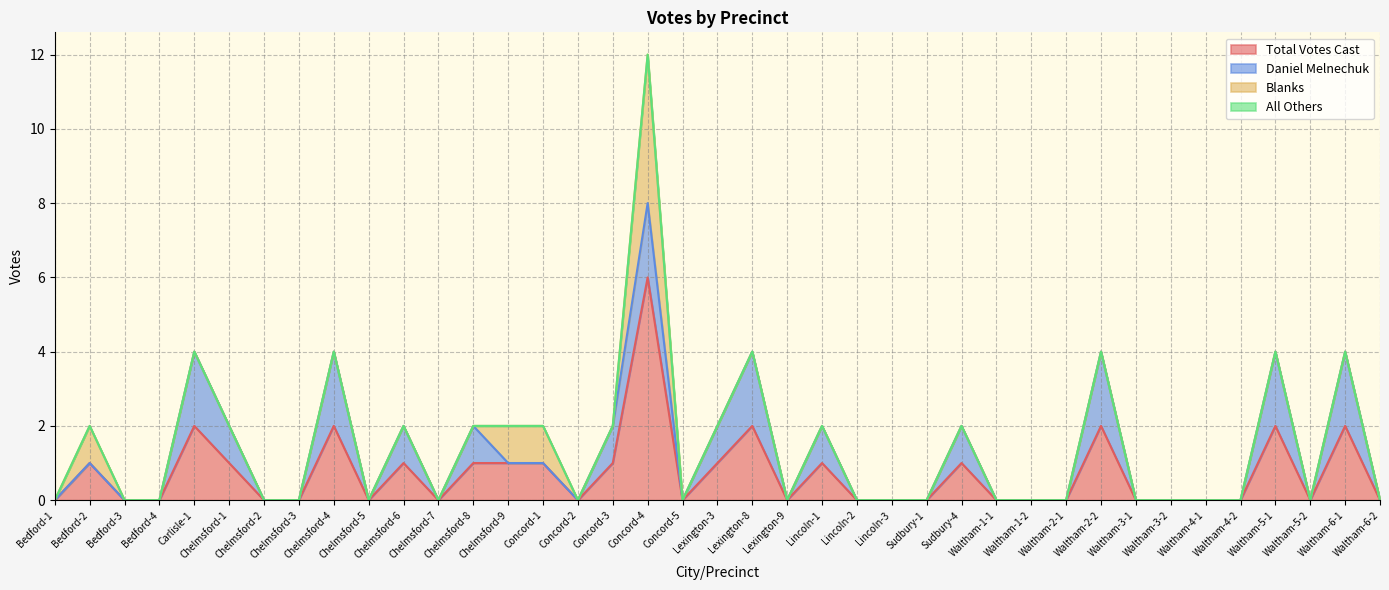

List the series in order of their peak value, highest first.

Total Votes Cast, Blanks, Daniel Melnechuk, All Others